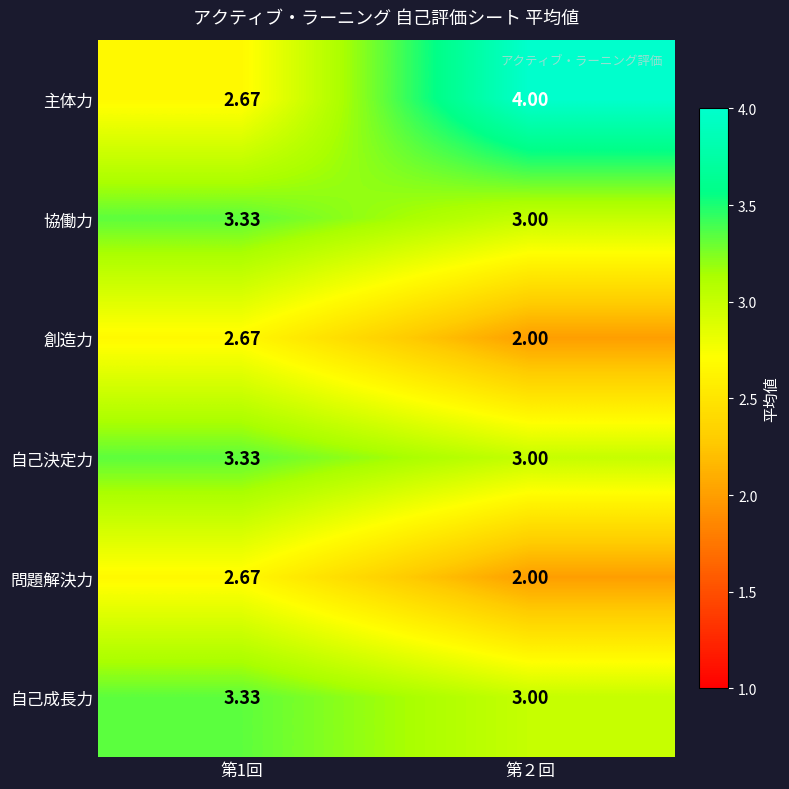

Between 第1回 and 第２回, which series saw the biggest shift?

主体力